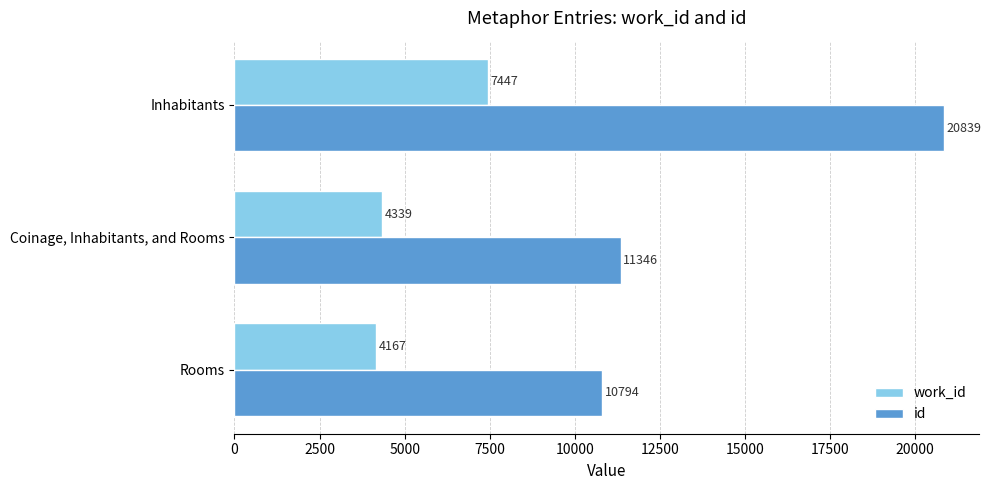

What is the difference between the maximum and minimum values in the id series?

10045